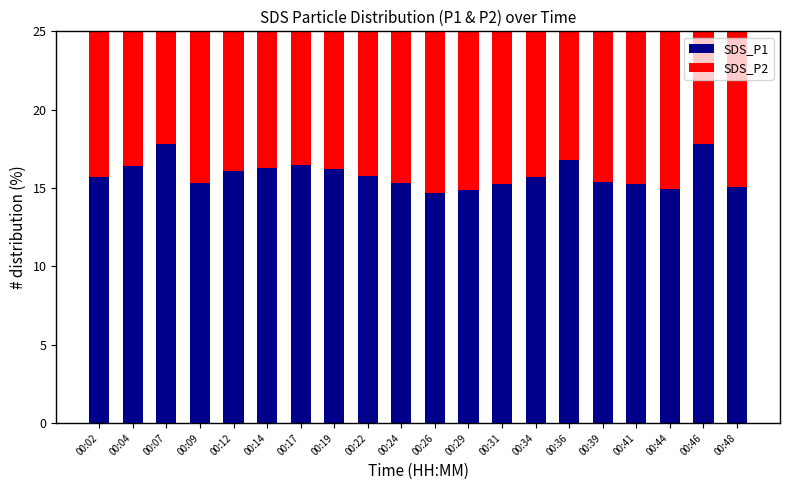

What is the value of the SDS_P2 bar at the 16th from the left?

13.8